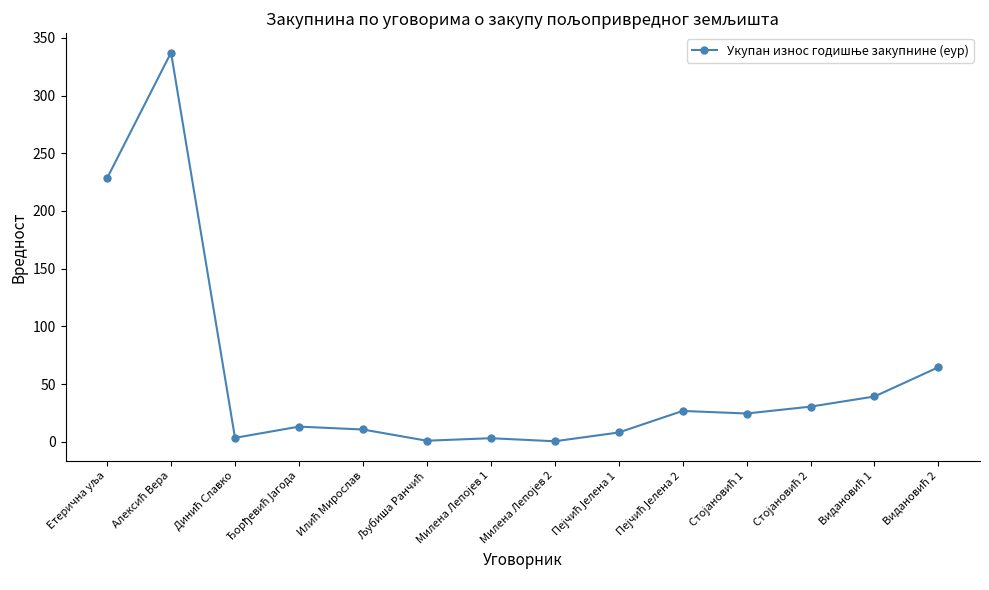

True or false: there are more than 0 points higher than both neighbors.

True